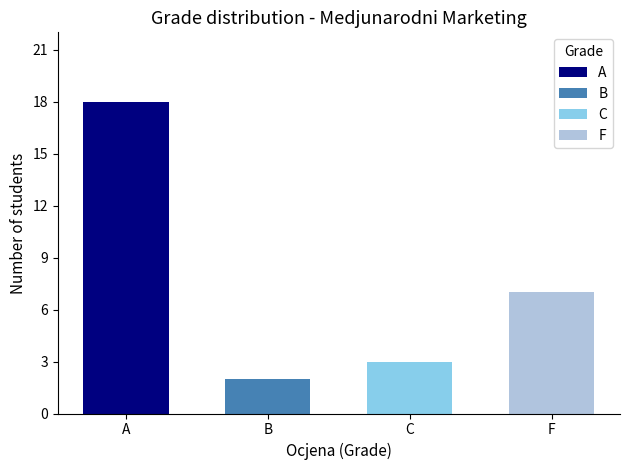

Reading left to right, extract all data points from this chart.

18	2	3	7